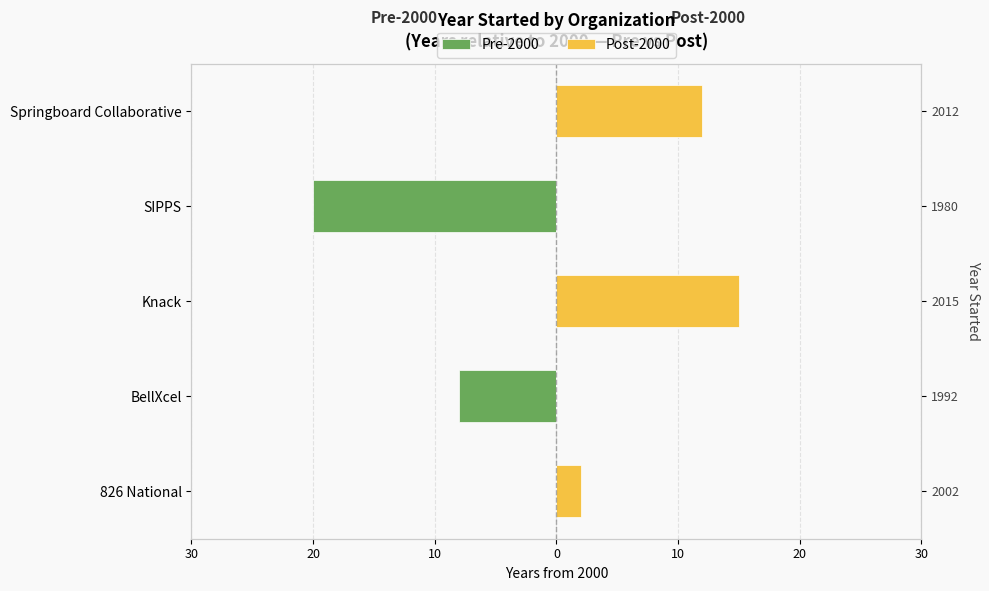

What is the sum of all Pre-2000 values?

-28